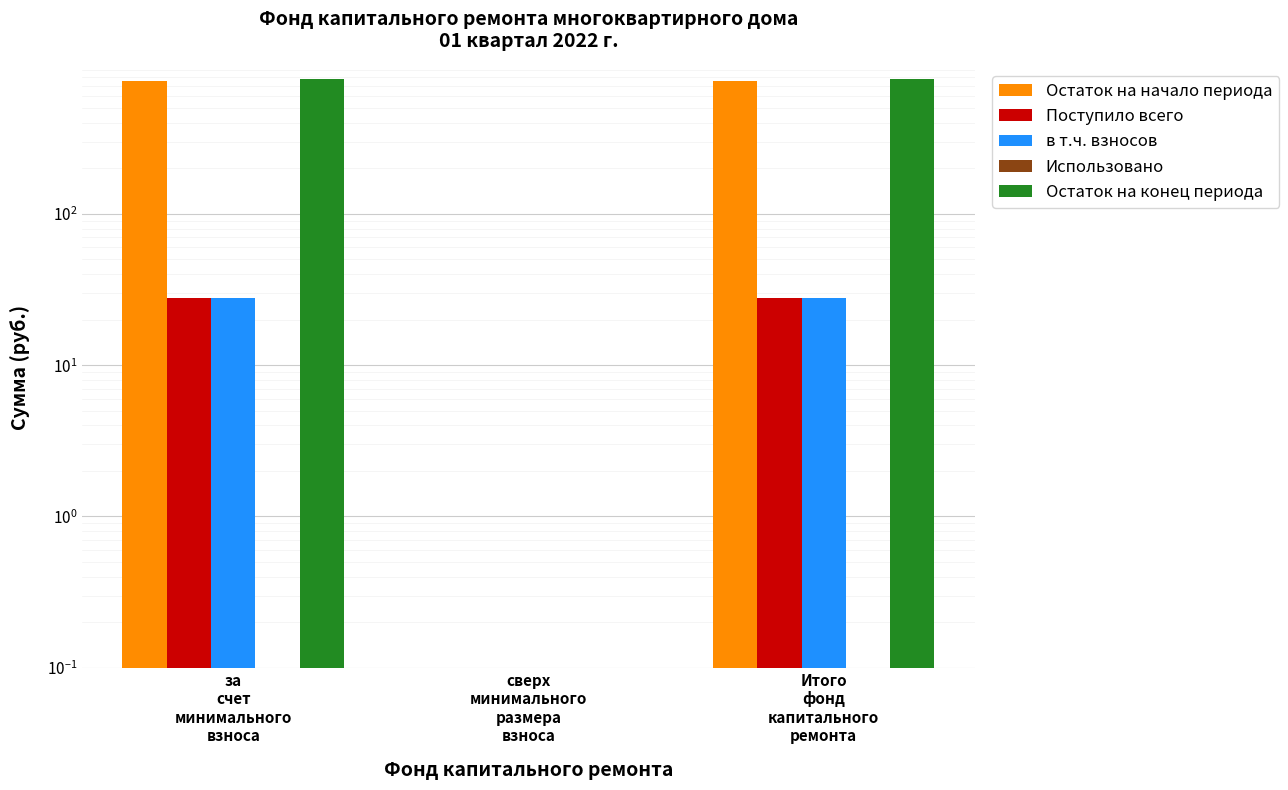

At сверх
минимального
размера
взноса, list the series in order from smallest to largest.

Остаток на начало периода, Поступило всего, в т.ч. взносов, Использовано, Остаток на конец периода